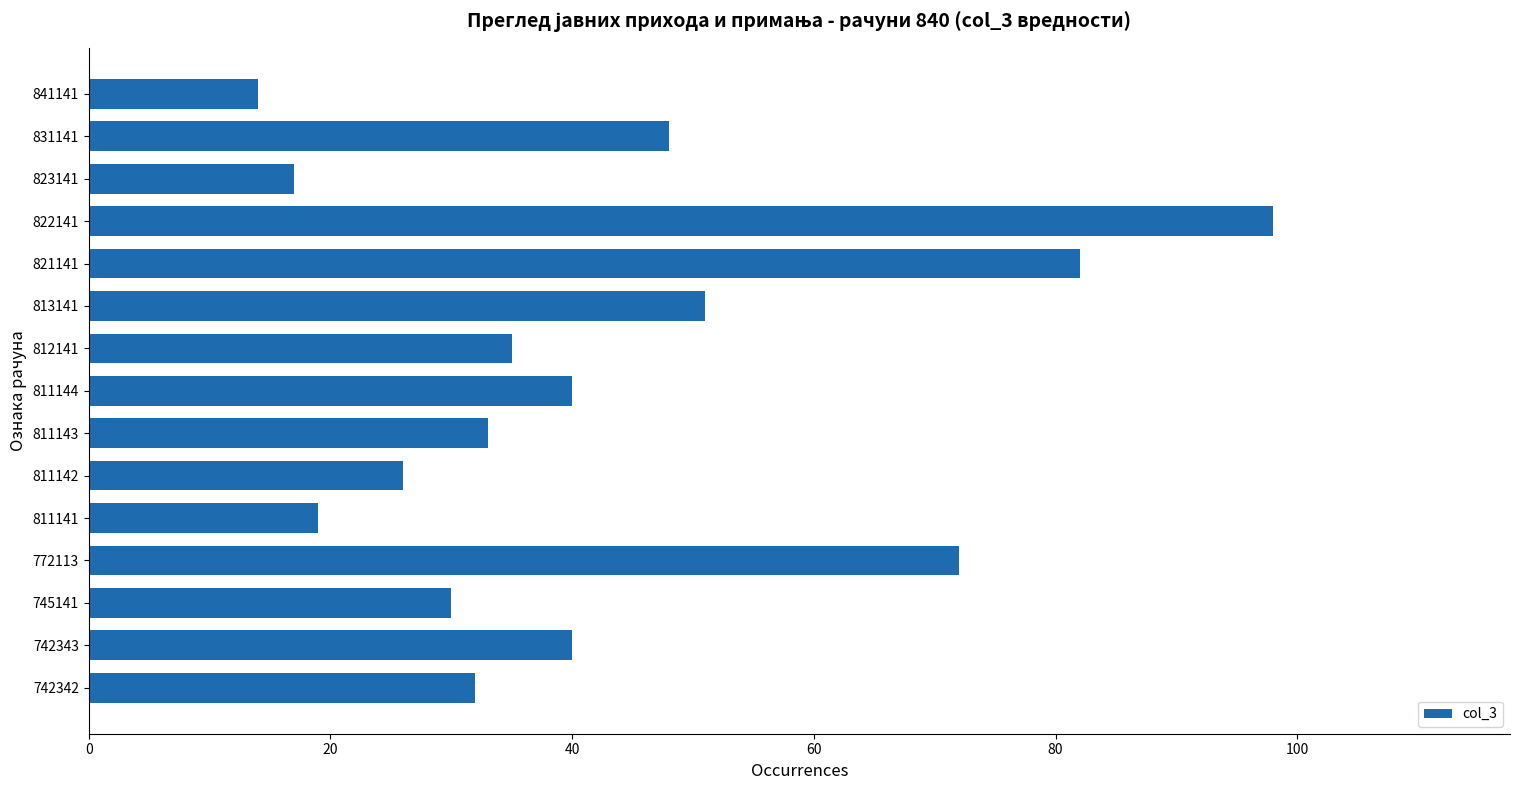

Does the chart contain stacked bars?

No